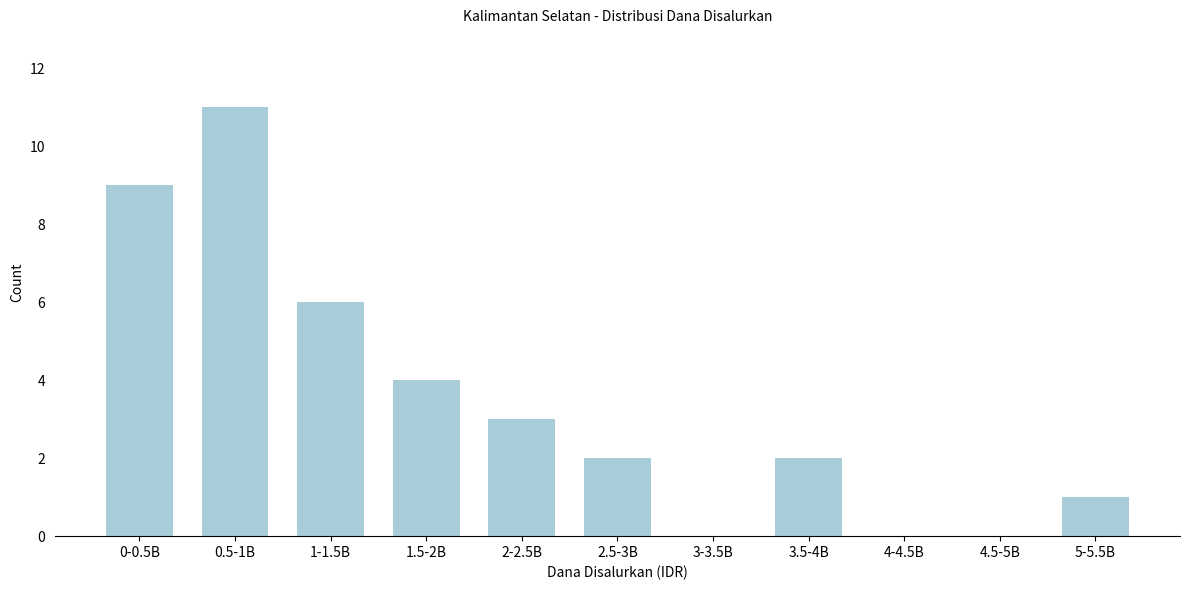

Reading left to right, what are all the values shown in this chart?

0-0.5B=9	0.5-1B=11	1-1.5B=6	1.5-2B=4	2-2.5B=3	2.5-3B=2	3-3.5B=0	3.5-4B=2	4-4.5B=0	4.5-5B=0	5-5.5B=1